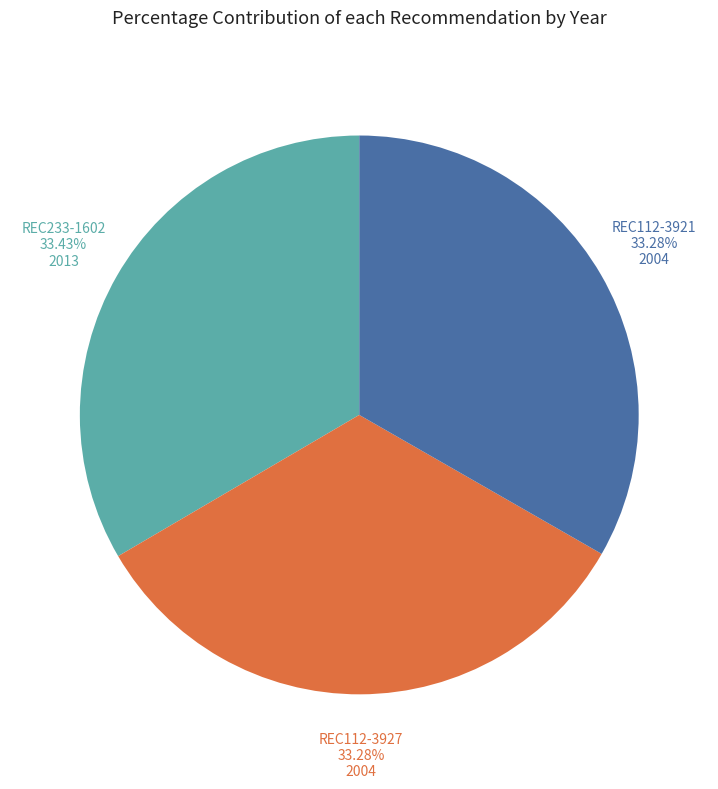

Does any single category account for the majority?

No